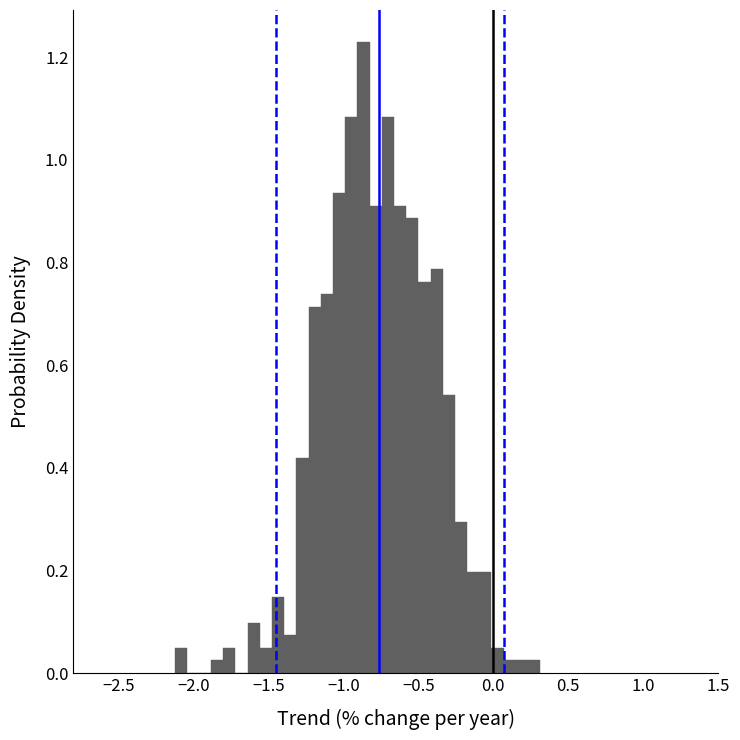

Read against the x-axis, roughly where is the centre of the tallest bar?

-0.85